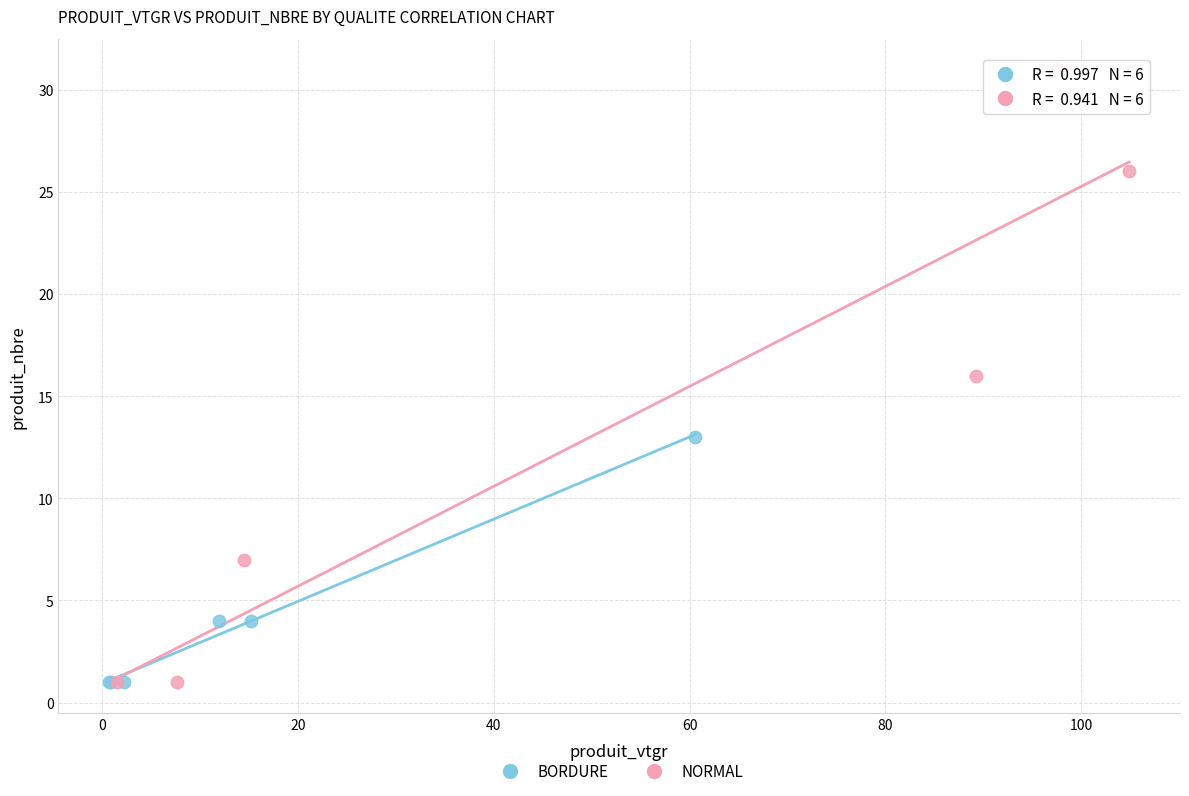

Which series has the widest spread of Y values?

NORMAL